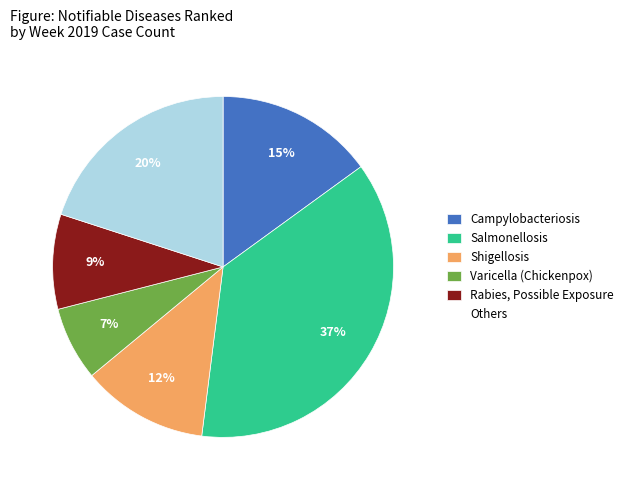

Combined, do Others and Salmonellosis account for over 50%?

Yes